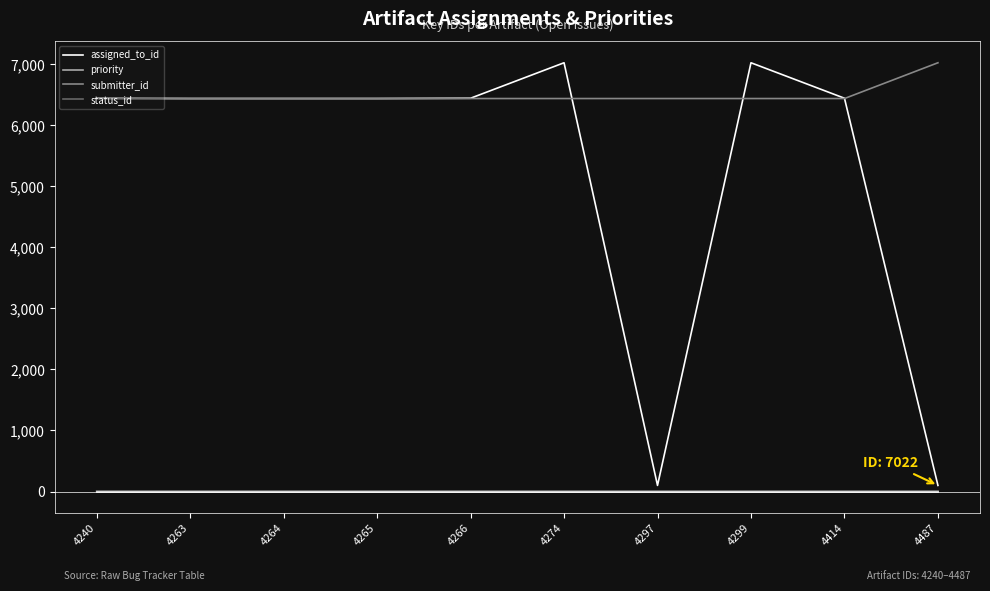

Does the chart display data point markers on the line(s)?

No